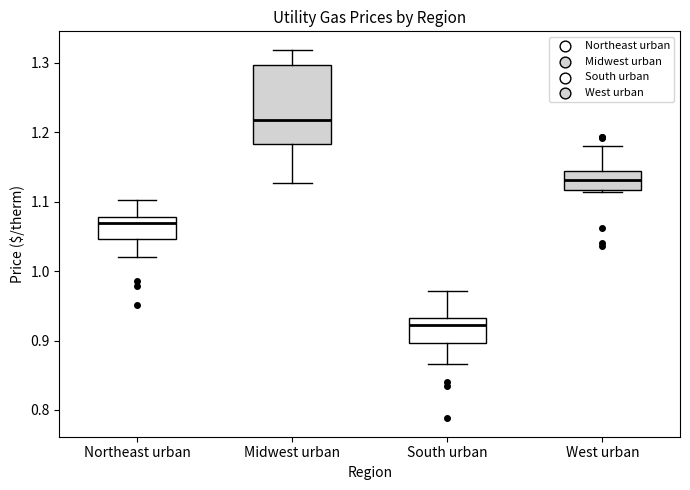

Which box's median line is the highest?

Midwest urban